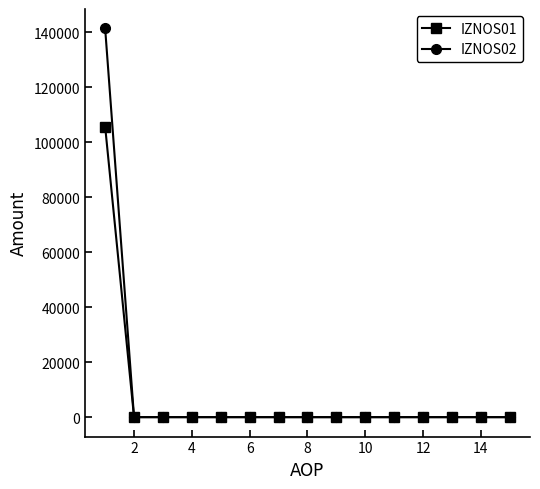

Reading left to right, extract all data points from this chart.

IZNOS01: 105647.3	0.0	0.0	0.0	0.0	0.0	0.0	0.0	0.0	0.0	0.0	0.0	0.0	0.0	0.0
IZNOS02: 141365.2	0.0	0.0	0.0	0.0	0.0	0.0	0.0	0.0	0.0	0.0	0.0	0.0	0.0	0.0